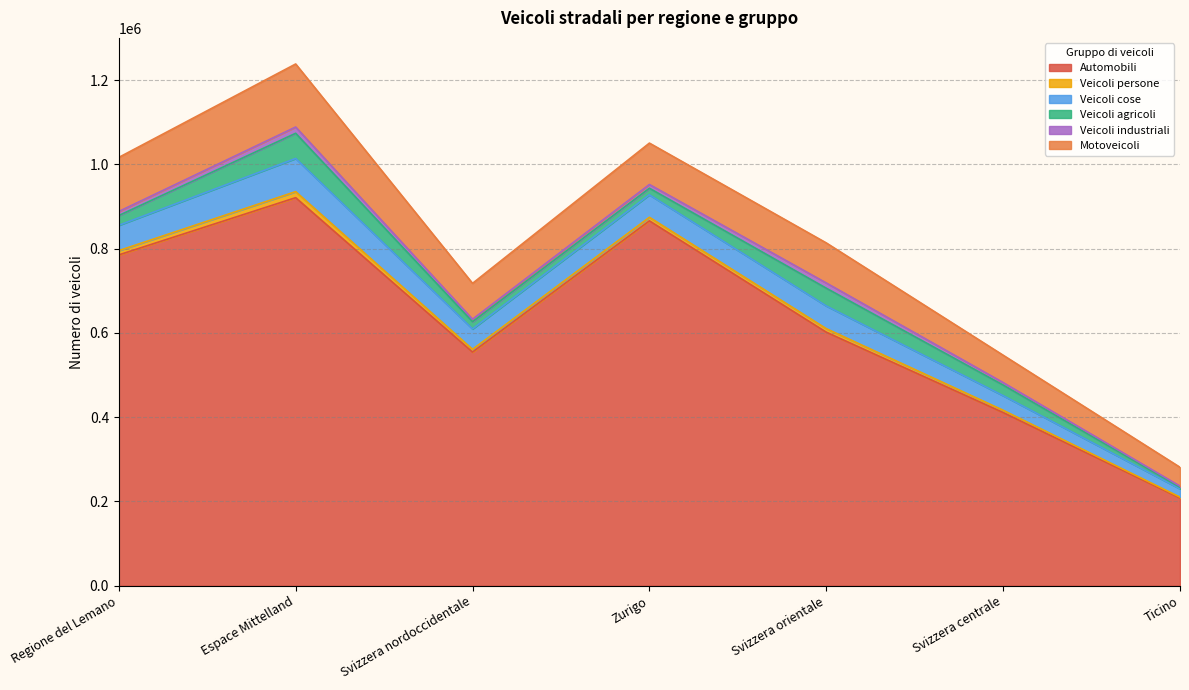

What is the difference between the maximum and minimum values in the Veicoli industriali series?

12104